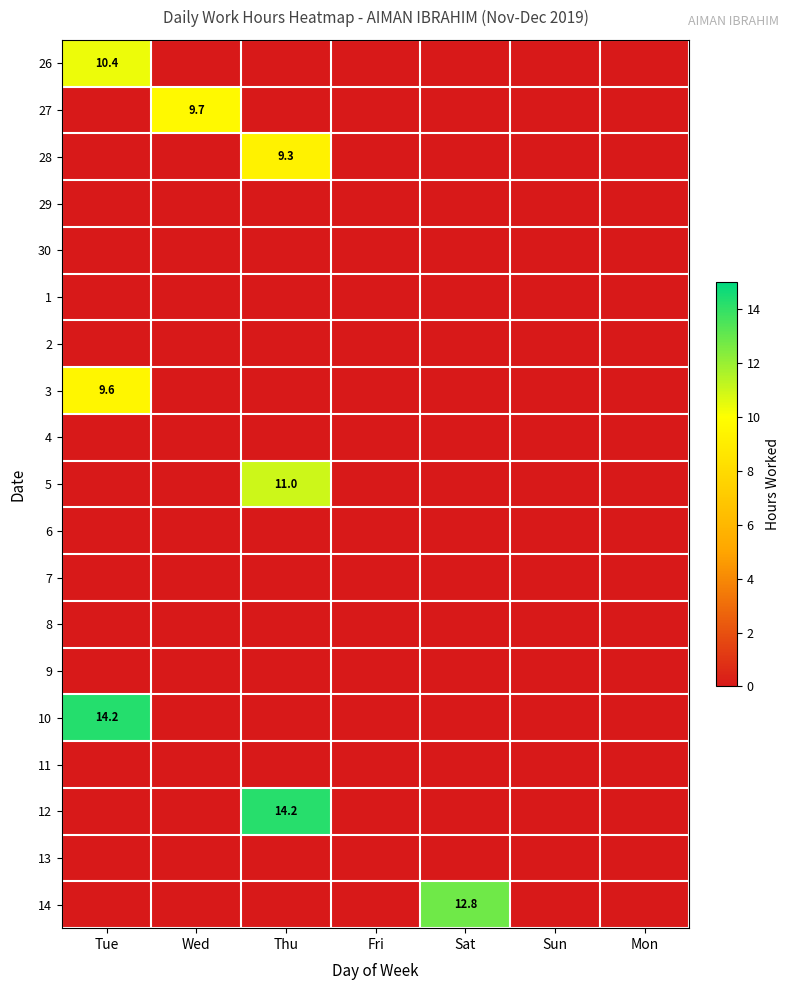

The value of 26 at Sun is 0.0. True or false?

True